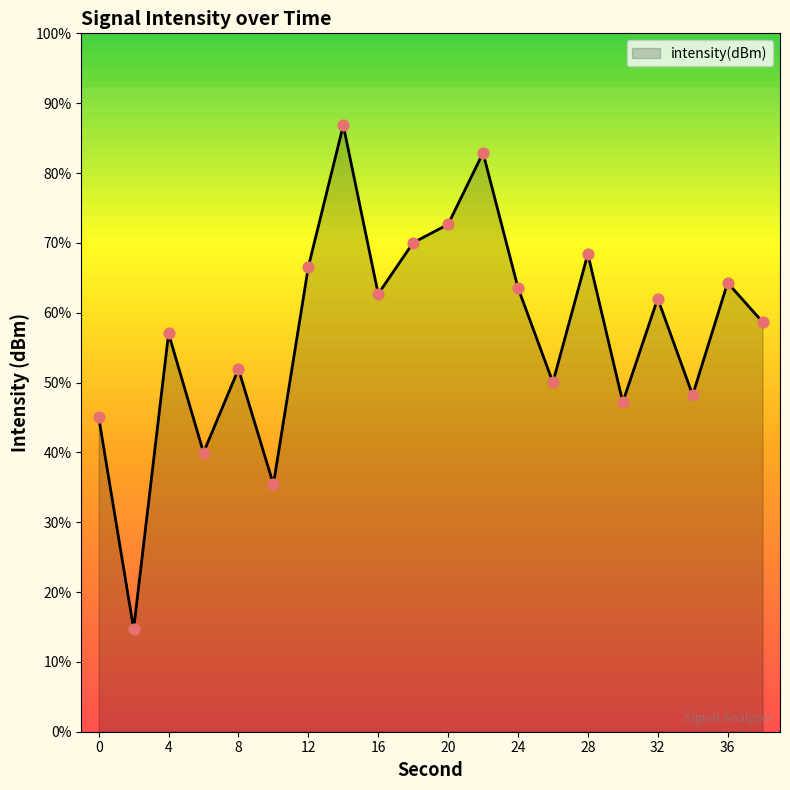

Which has a higher value, 8 or 0?

8